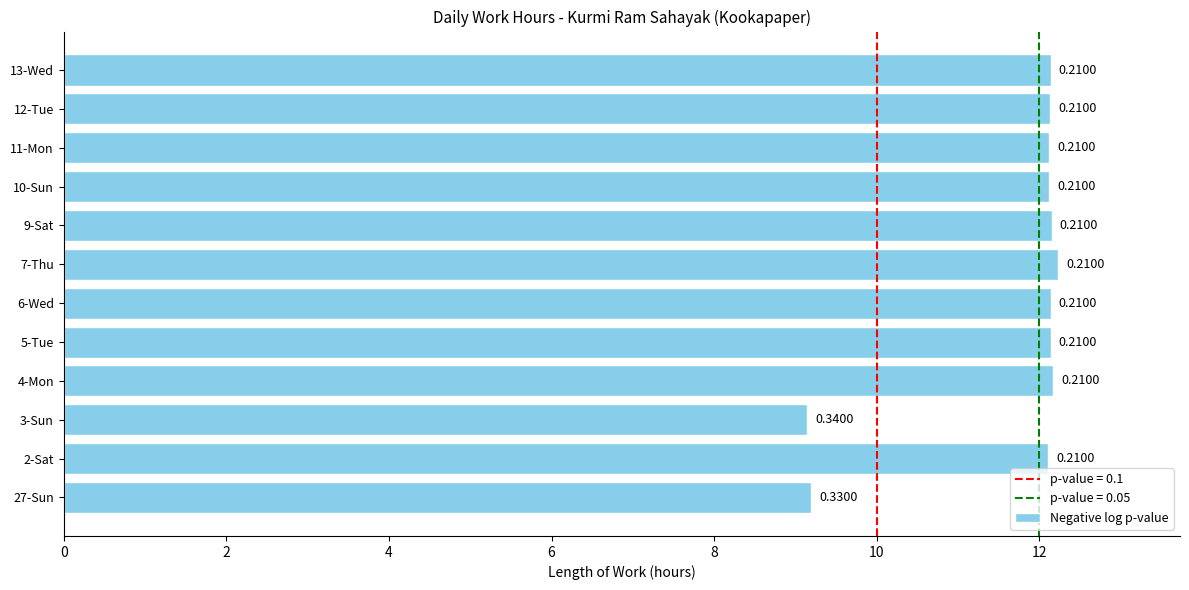

Does the chart contain stacked bars?

No